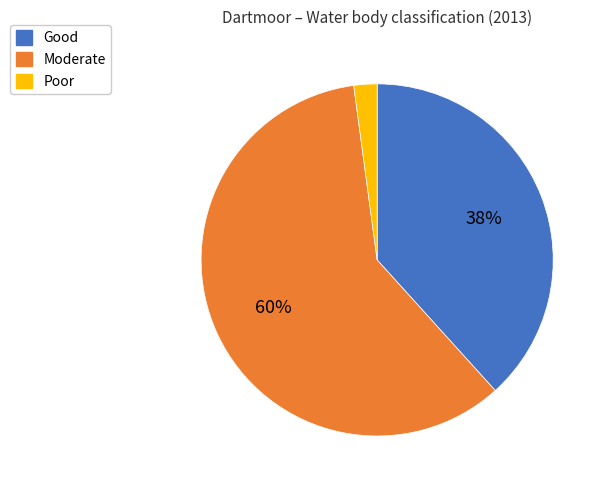

To the nearest percent, what portion does Poor represent?

2%